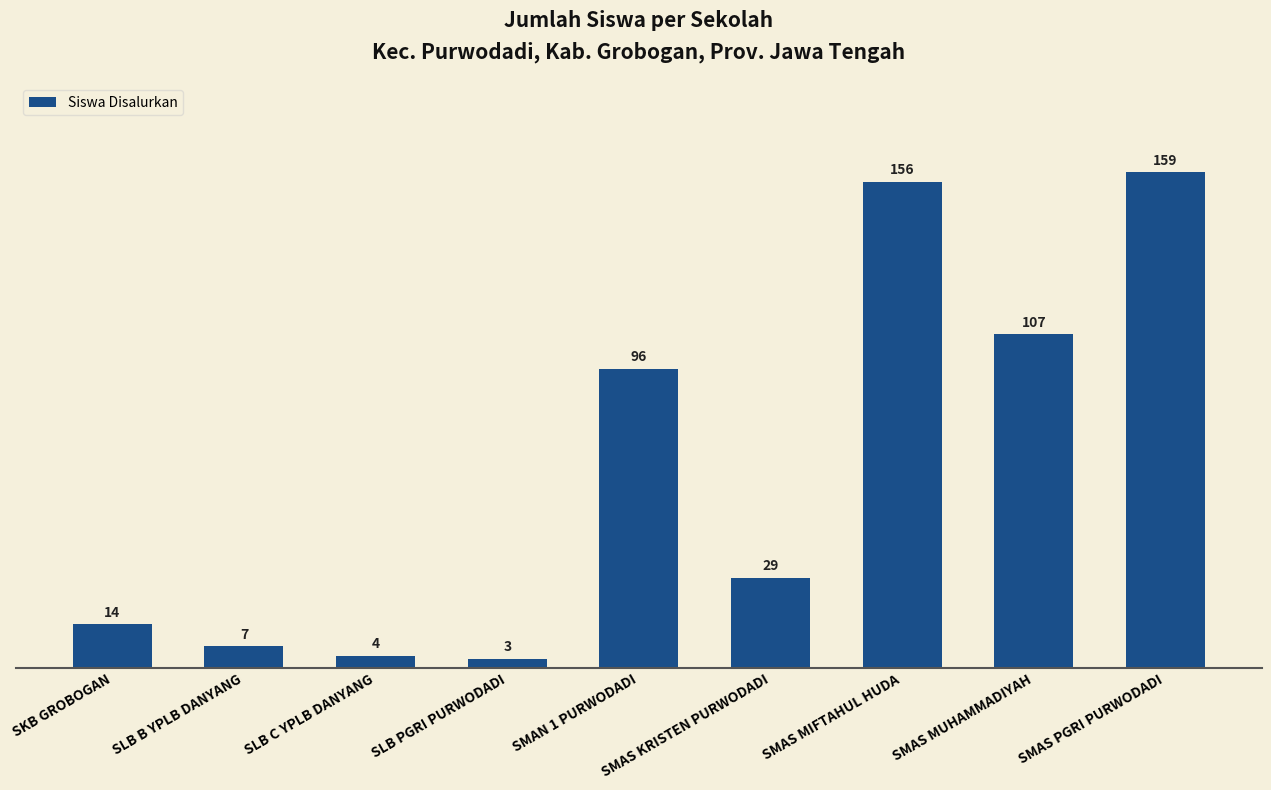

Is it true that the value at SMAS MUHAMMADIYAH is 174?

False